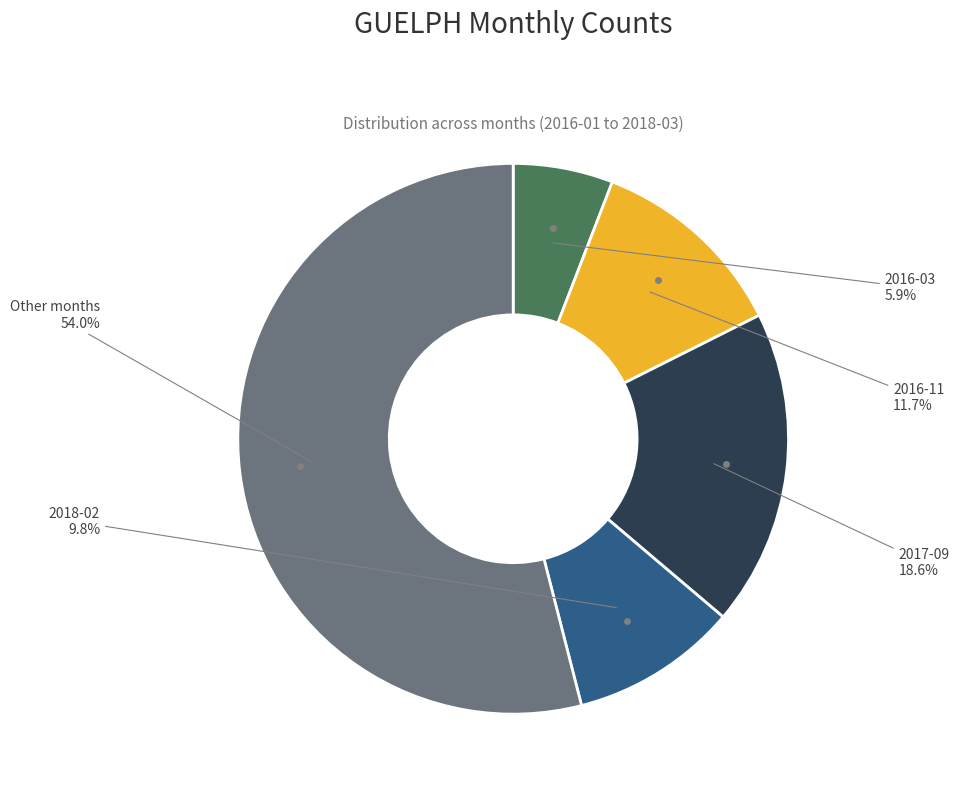

Approximately how many times larger is the value at 2017-09 compared to 2018-02?

1.9